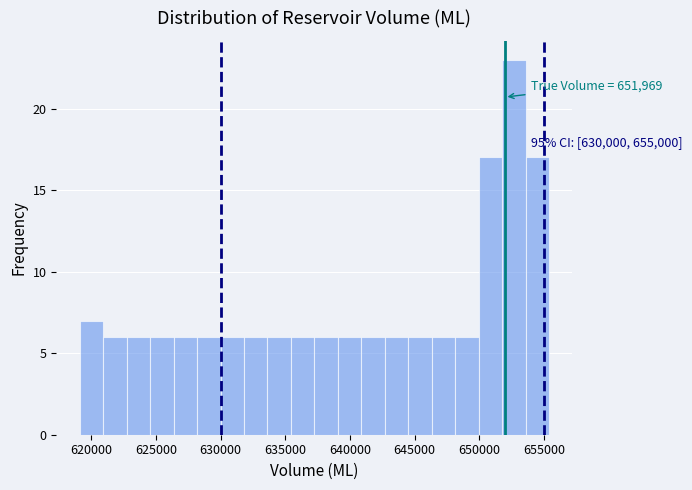

Read against the x-axis, roughly where is the centre of the tallest bar?

652500